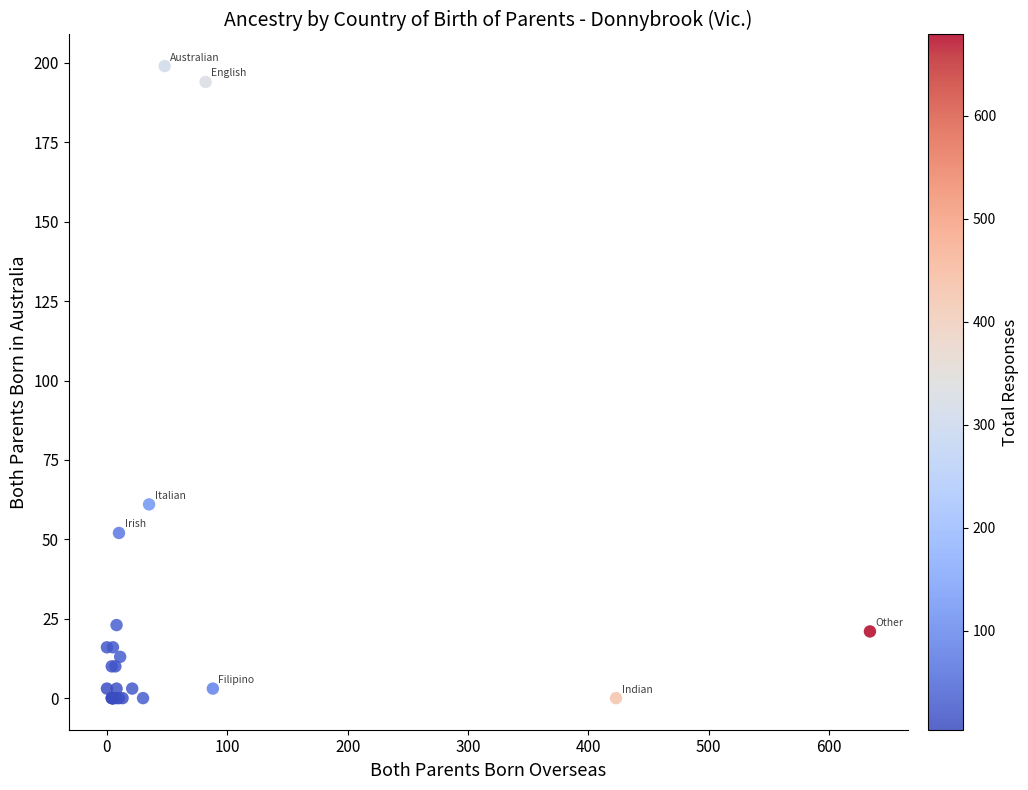

What Y value in the scatter plot is closest to 99?

61